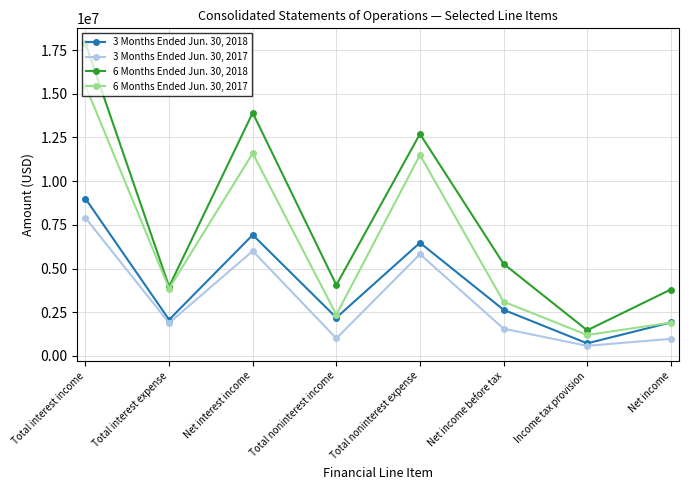

At which label does 6 Months Ended Jun. 30, 2018 first exceed 5272000?

Total interest income